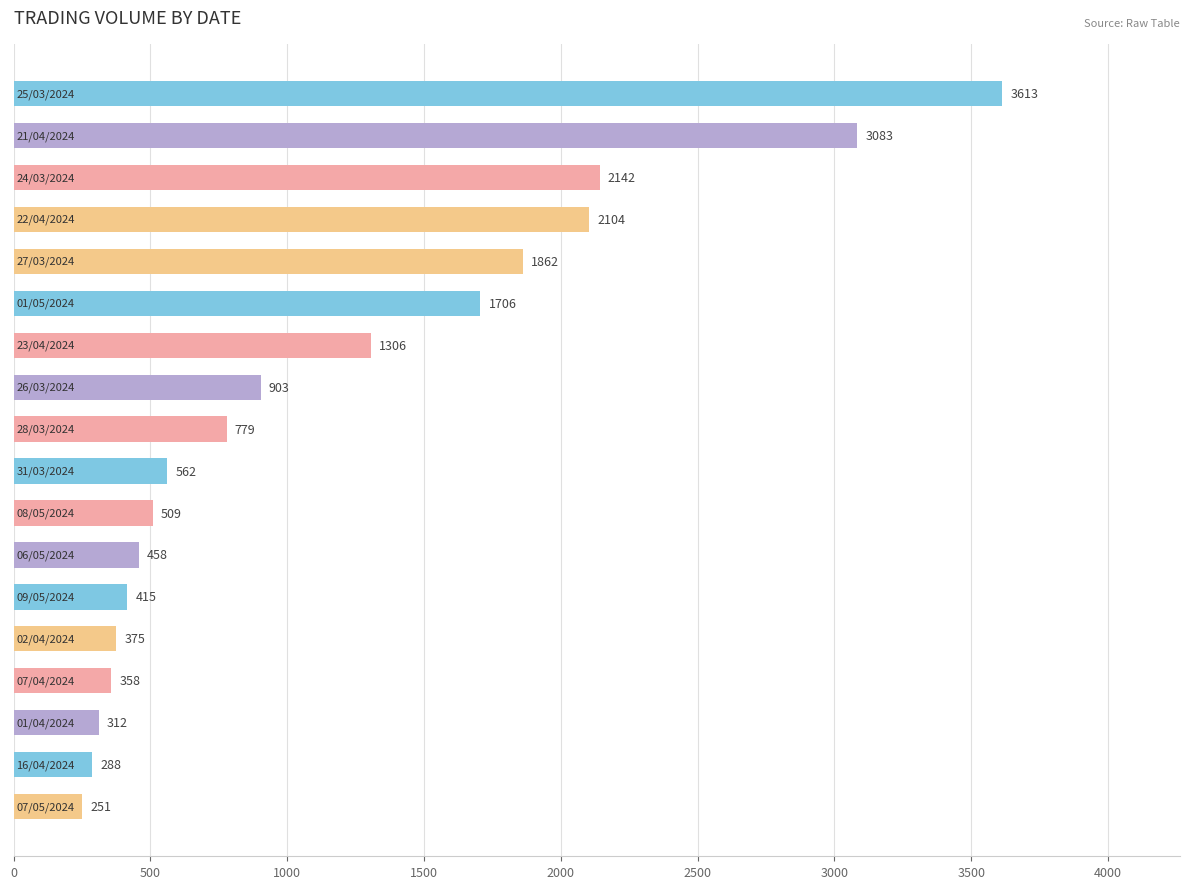

What is the sum of all values?

21026